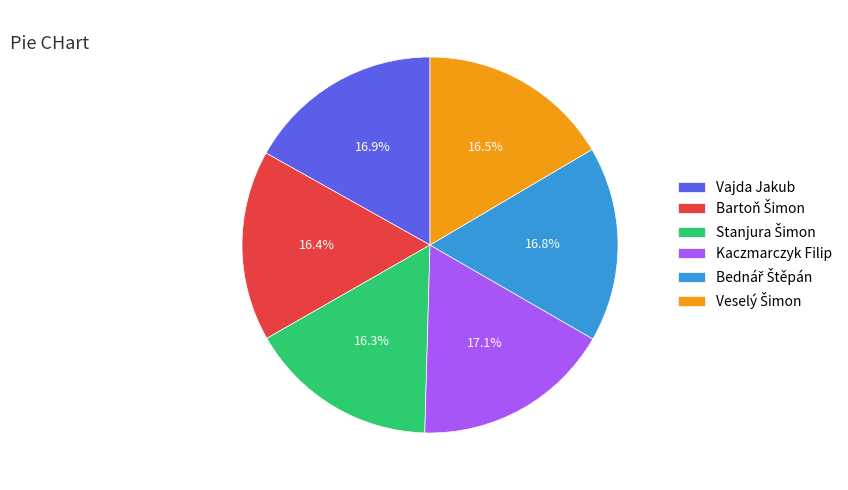

Is there any slice that represents more than half of the pie?

No